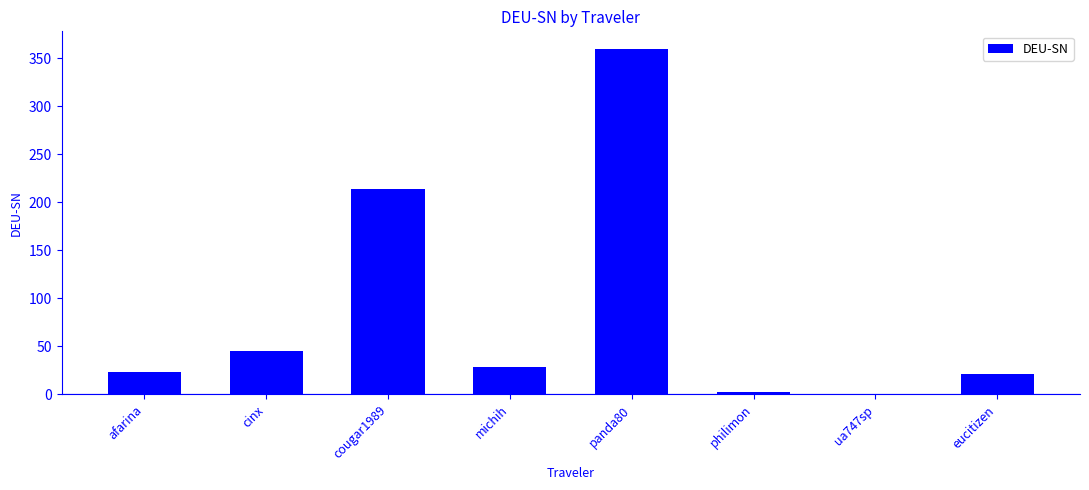

What is the approximate value at philimon?

2.4